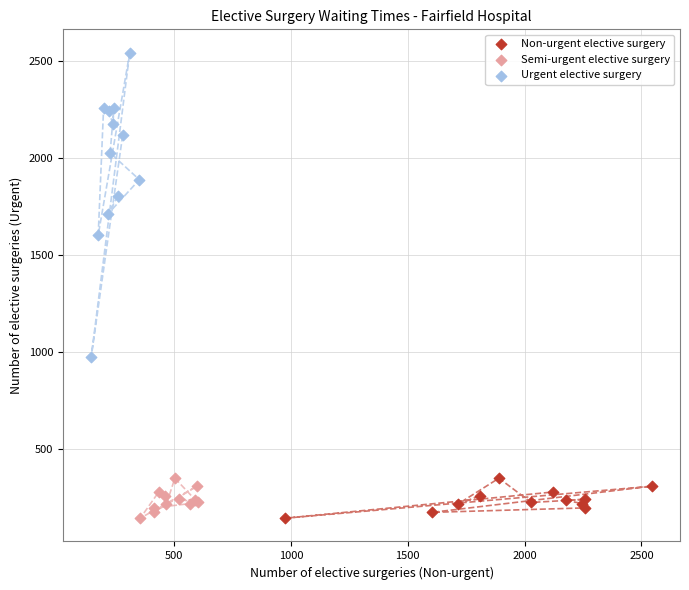

What are all the series names shown in the legend?

Non-urgent elective surgery, Semi-urgent elective surgery, Urgent elective surgery